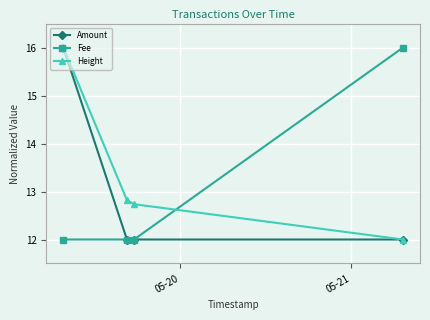

Which series has the largest total across all categories?

Height